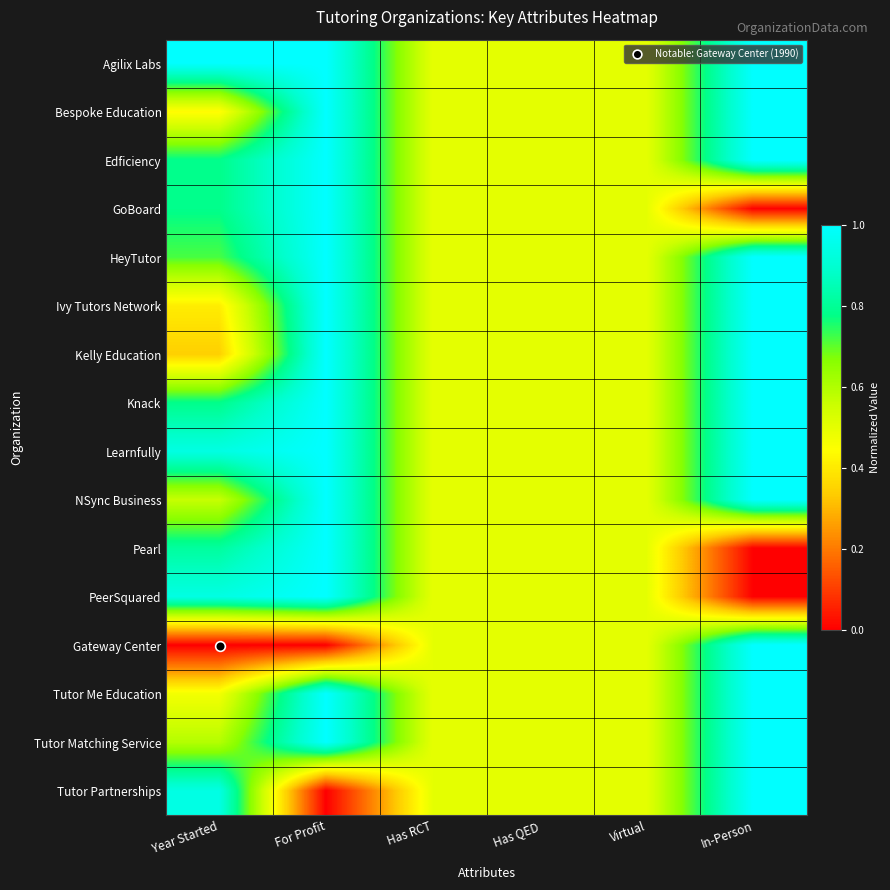

Reading right to left, list all the values displayed in this chart.

Agilix Labs: In-Person=1.0	Virtual=0.5	Has QED=0.5	Has RCT=0.5	For Profit=1.0	Year Started=1.0
Bespoke Education: In-Person=1.0	Virtual=0.5	Has QED=0.5	Has RCT=0.5	For Profit=1.0	Year Started=0.4
Edficiency: In-Person=1.0	Virtual=0.5	Has QED=0.5	Has RCT=0.5	For Profit=1.0	Year Started=0.8
GoBoard: In-Person=0.0	Virtual=0.5	Has QED=0.5	Has RCT=0.5	For Profit=1.0	Year Started=0.8
HeyTutor: In-Person=1.0	Virtual=0.5	Has QED=0.5	Has RCT=0.5	For Profit=1.0	Year Started=0.7
Ivy Tutors Network: In-Person=1.0	Virtual=0.5	Has QED=0.5	Has RCT=0.5	For Profit=1.0	Year Started=0.4
Kelly Education: In-Person=1.0	Virtual=0.5	Has QED=0.5	Has RCT=0.5	For Profit=1.0	Year Started=0.3
Knack: In-Person=1.0	Virtual=0.5	Has QED=0.5	Has RCT=0.5	For Profit=1.0	Year Started=0.8
Learnfully: In-Person=1.0	Virtual=0.5	Has QED=0.5	Has RCT=0.5	For Profit=1.0	Year Started=0.9
NSync Business: In-Person=1.0	Virtual=0.5	Has QED=0.5	Has RCT=0.5	For Profit=1.0	Year Started=0.6
Pearl: In-Person=0.0	Virtual=0.5	Has QED=0.5	Has RCT=0.5	For Profit=1.0	Year Started=0.8
PeerSquared: In-Person=0.0	Virtual=0.5	Has QED=0.5	Has RCT=0.5	For Profit=1.0	Year Started=0.9
Gateway Center: In-Person=1.0	Virtual=0.5	Has QED=0.5	Has RCT=0.5	For Profit=0.0	Year Started=0.0
Tutor Me Education: In-Person=1.0	Virtual=0.5	Has QED=0.5	Has RCT=0.5	For Profit=1.0	Year Started=0.5
Tutor Matching Service: In-Person=1.0	Virtual=0.5	Has QED=0.5	Has RCT=0.5	For Profit=1.0	Year Started=0.6
Tutor Partnerships: In-Person=1.0	Virtual=0.5	Has QED=0.5	Has RCT=0.5	For Profit=0.0	Year Started=0.9